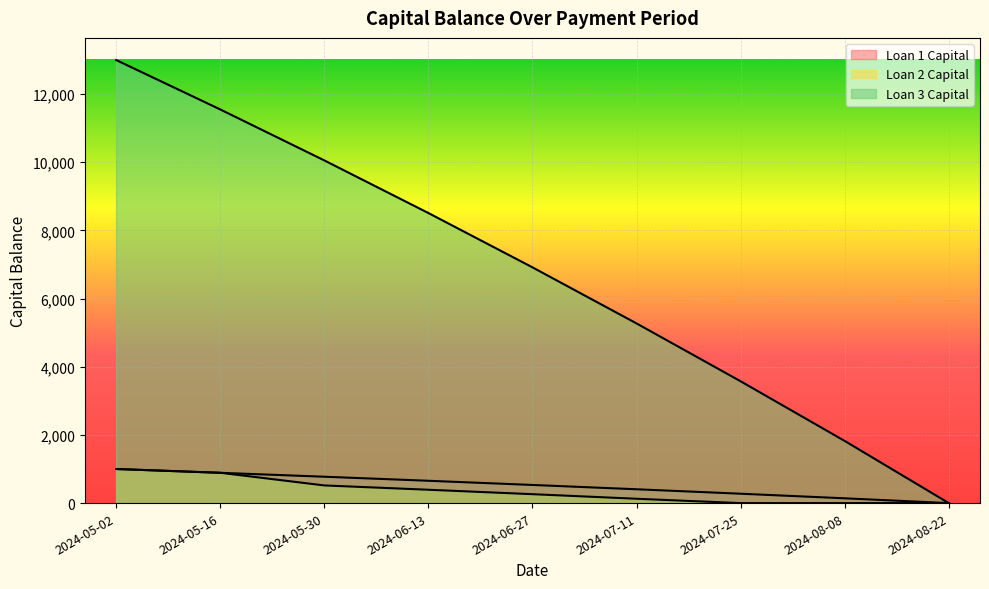

Does the chart display data point markers on the line(s)?

No